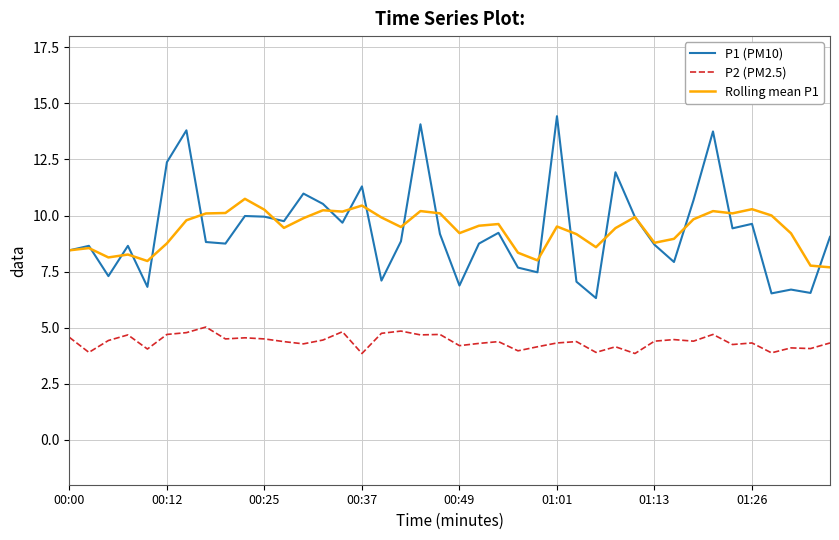

What is the minimum value for P2 (PM2.5)?

3.9